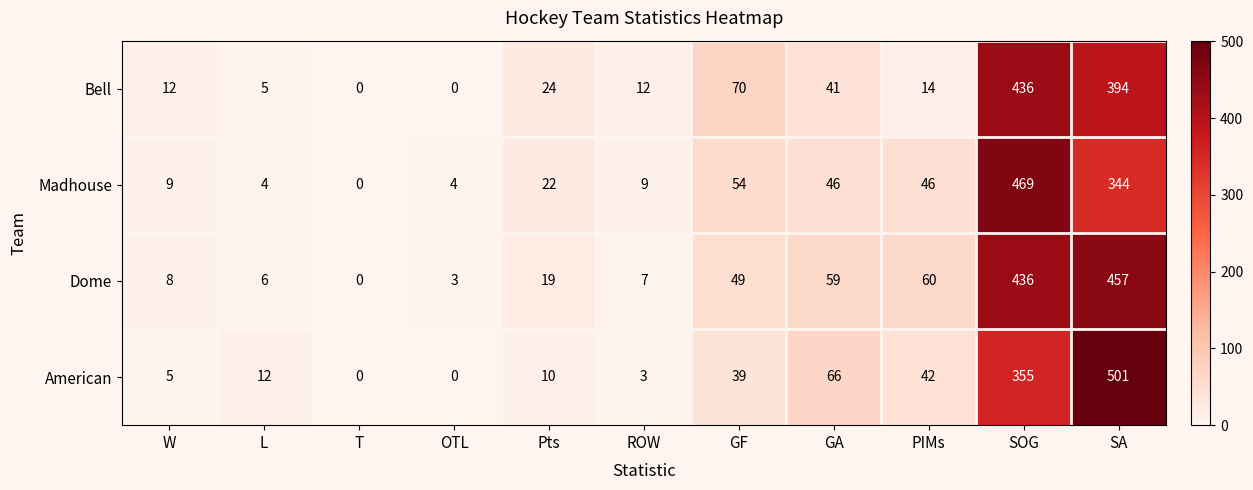

What is the difference between the Dome values at T and SOG?

436